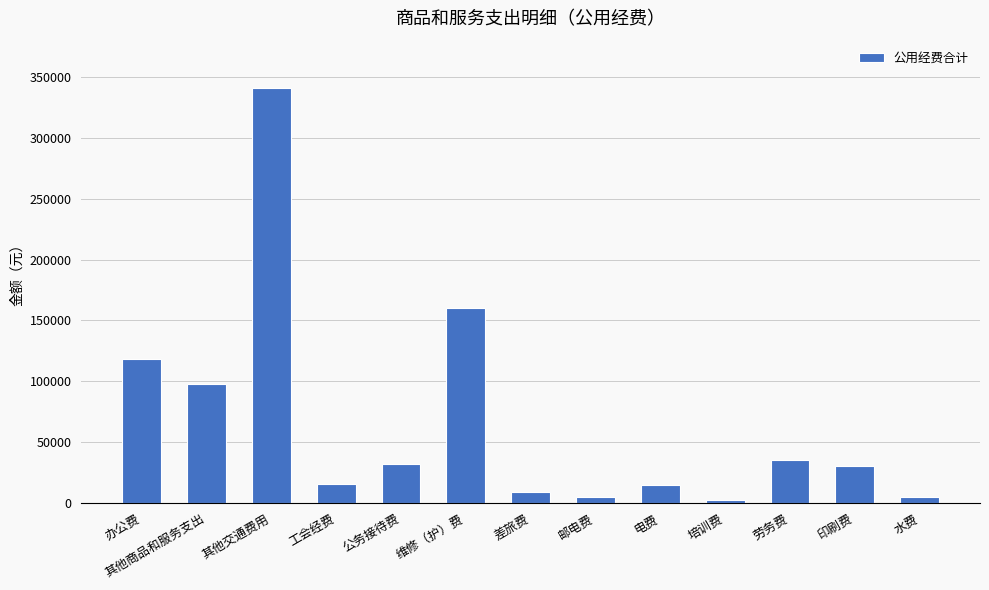

The chart shows a value of 341400 at 其他交通费用. True or false?

True